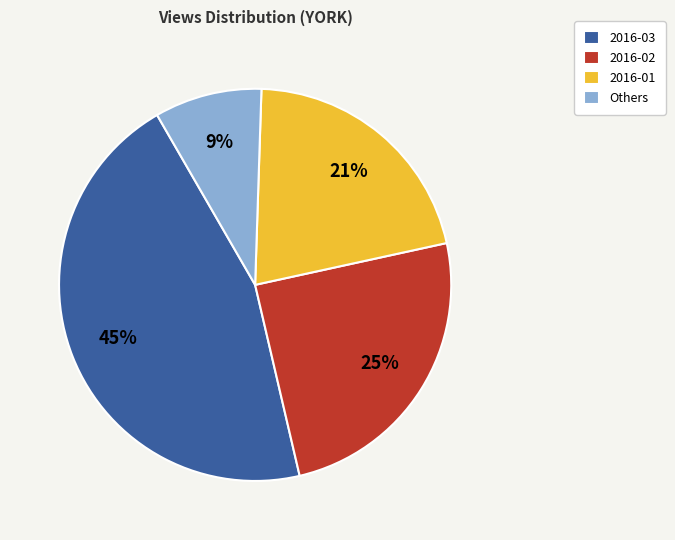

Which category has the smallest portion of the pie?

Others